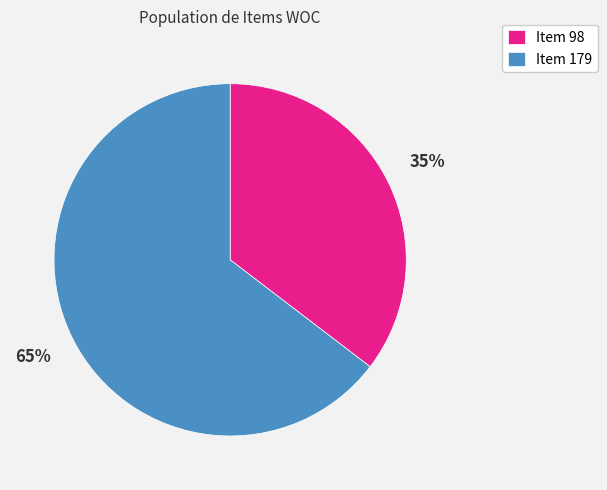

True or false: Item 179 accounts for 65% of the total.

True